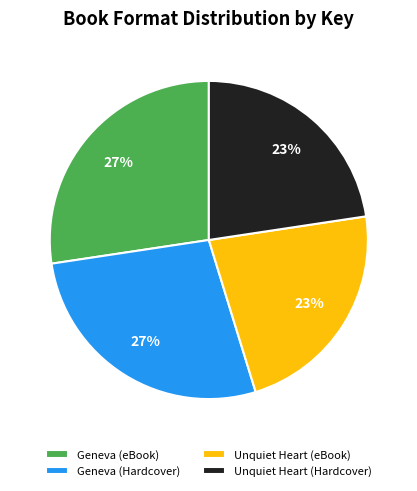

To the nearest percent, what is the combined percentage of Unquiet Heart (Hardcover) and Geneva (Hardcover)?

50%